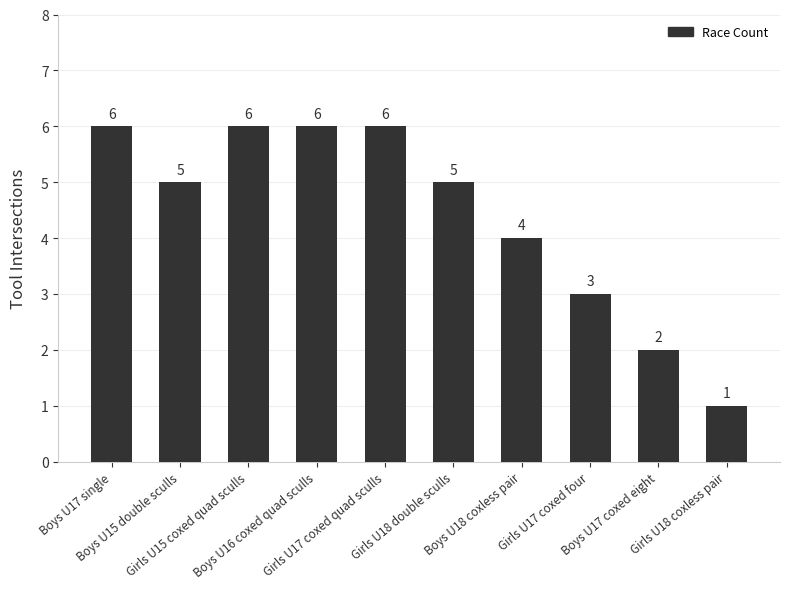

What is the average value?

4